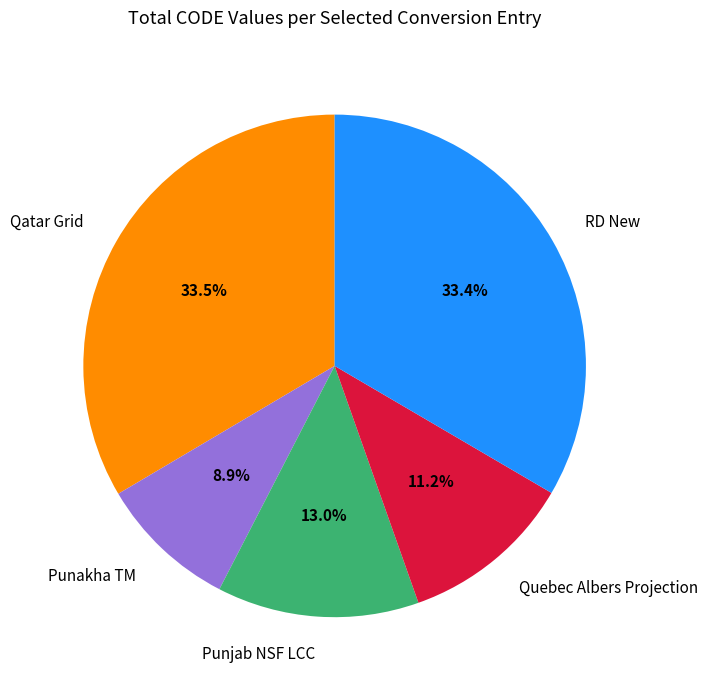

What percentage is the Punjab NSF LCC slice, to the nearest percent?

13%